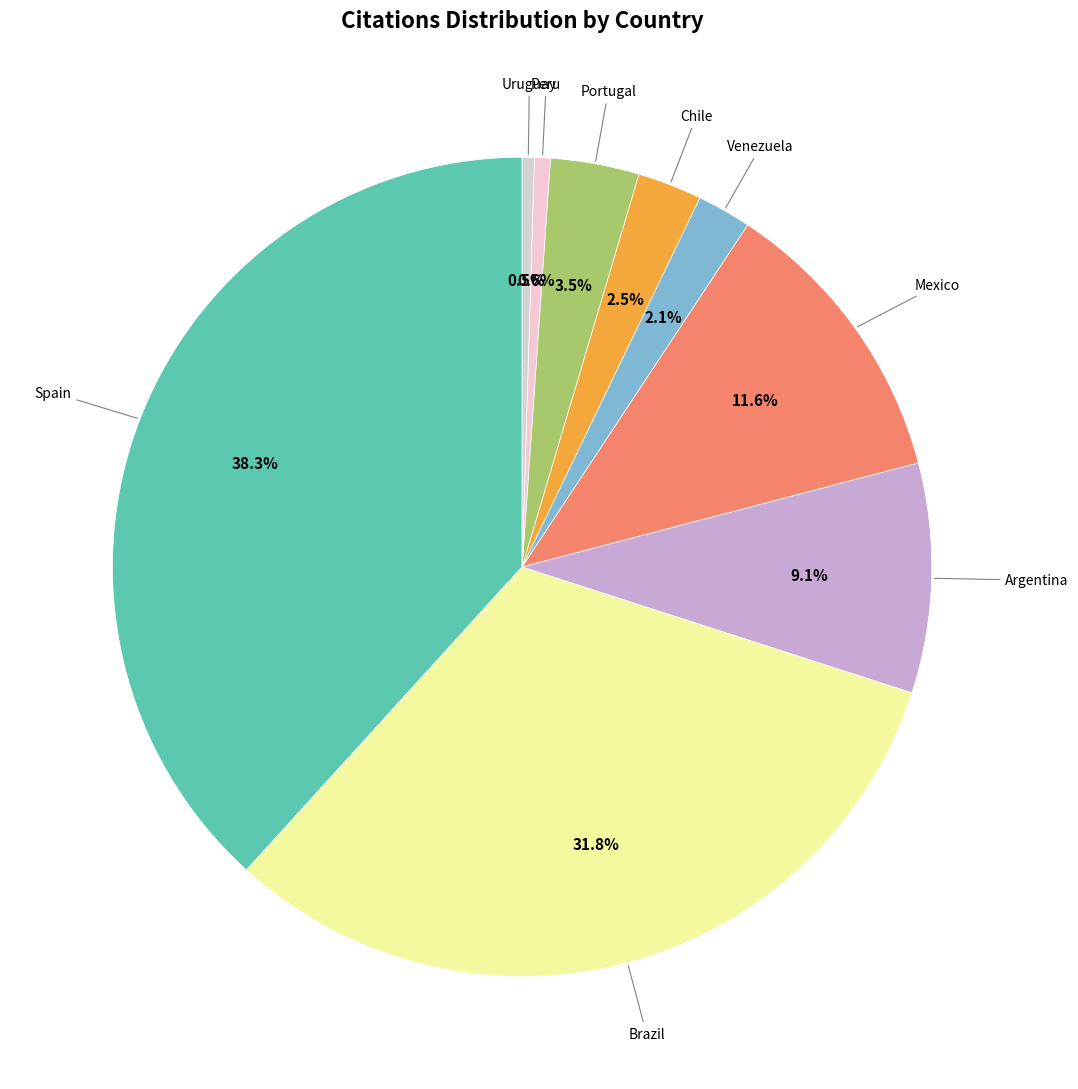

Count the number of slices in the pie.

9